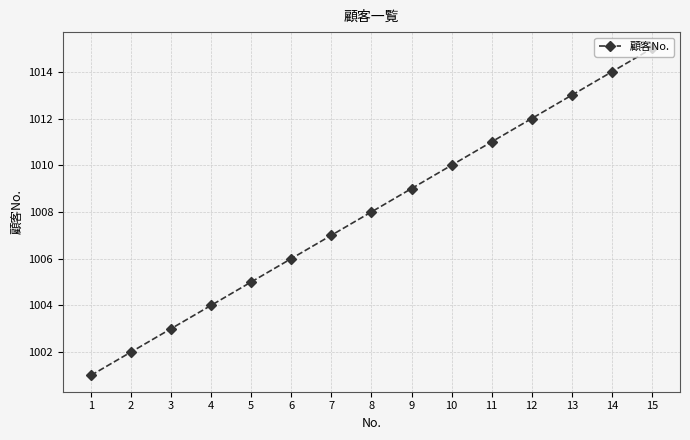

True or false: the data shows 1008 at 8.

True